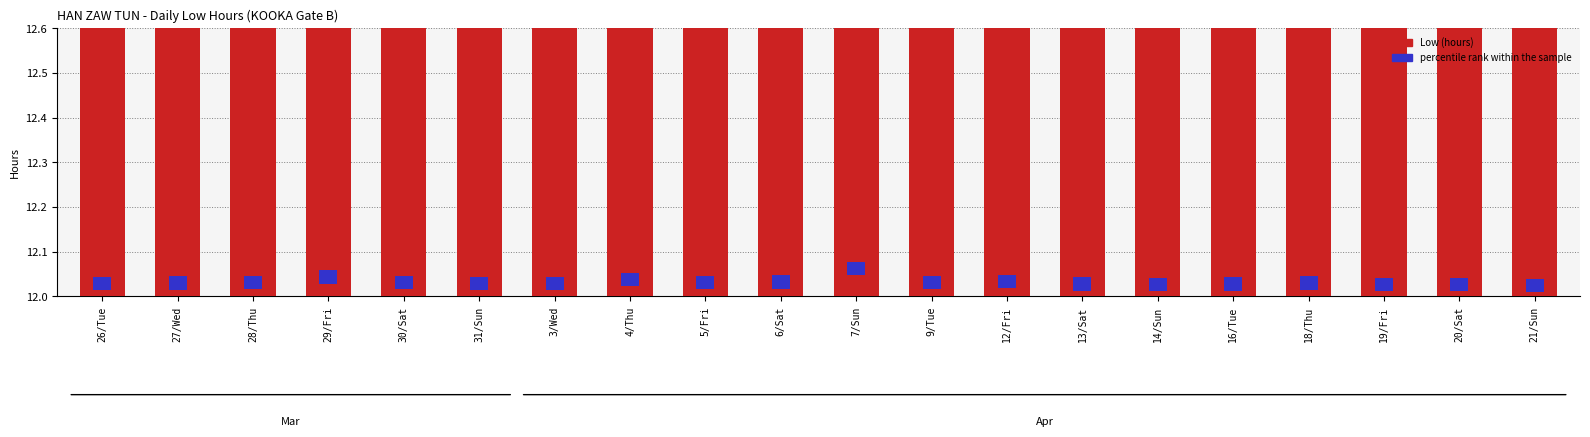

What is the sum of the values at 16/Tue and 13/Sat?

24.3